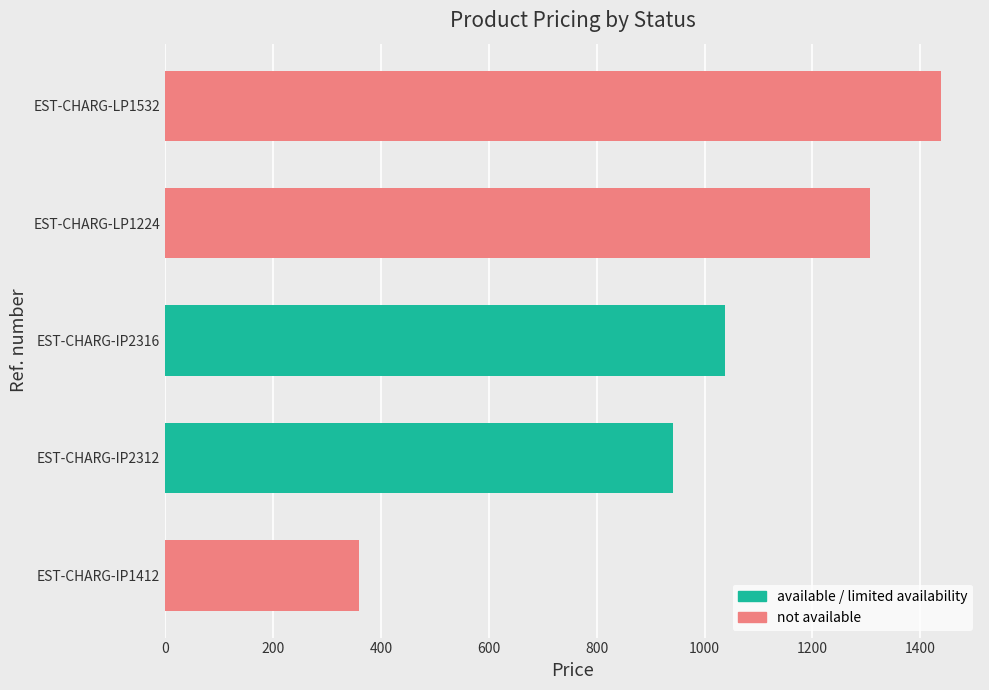

What is the label of the 2nd bar from the right?

EST-CHARG-LP1224